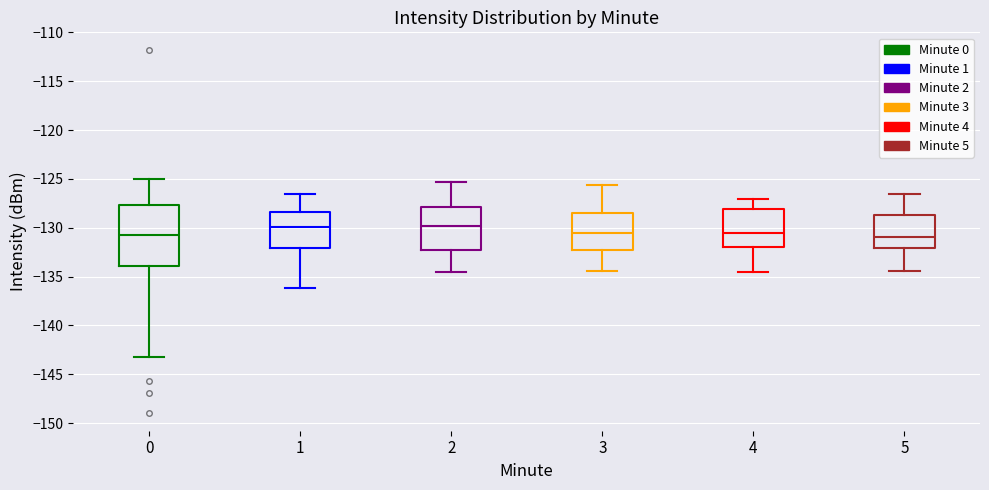

Reading left to right, read every box against the y-axis: the position of its median line, the range the box covers, and the ends of its whiskers. The values are not printed on the chart, so give them approximately, as read against the axis.

0: median -130.5, box -134.0 to -127.5, whiskers -143.0 to -125.0
1: median -130.0, box -132.0 to -128.5, whiskers -136.0 to -126.5
2: median -130.0, box -132.5 to -128.0, whiskers -134.5 to -125.5
3: median -130.5, box -132.5 to -128.5, whiskers -134.5 to -125.5
4: median -130.5, box -132.0 to -128.0, whiskers -134.5 to -127.0
5: median -131.0, box -132.0 to -128.5, whiskers -134.5 to -126.5